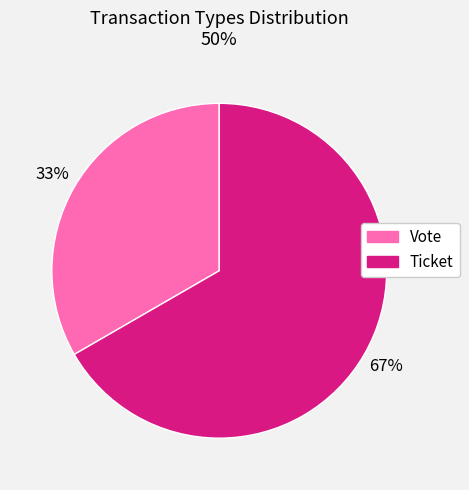

Combined, do Ticket and Vote account for over 50%?

Yes